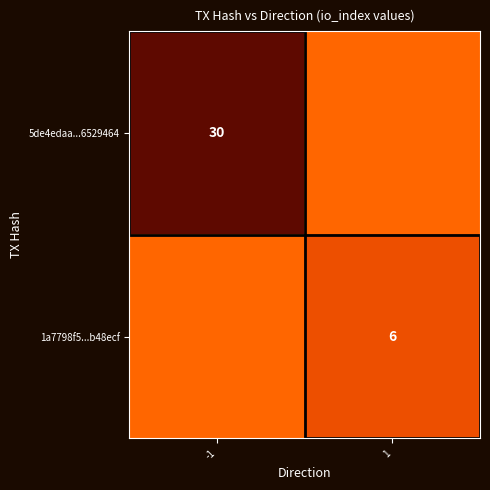

At which category is the sum across all series the highest?

-1